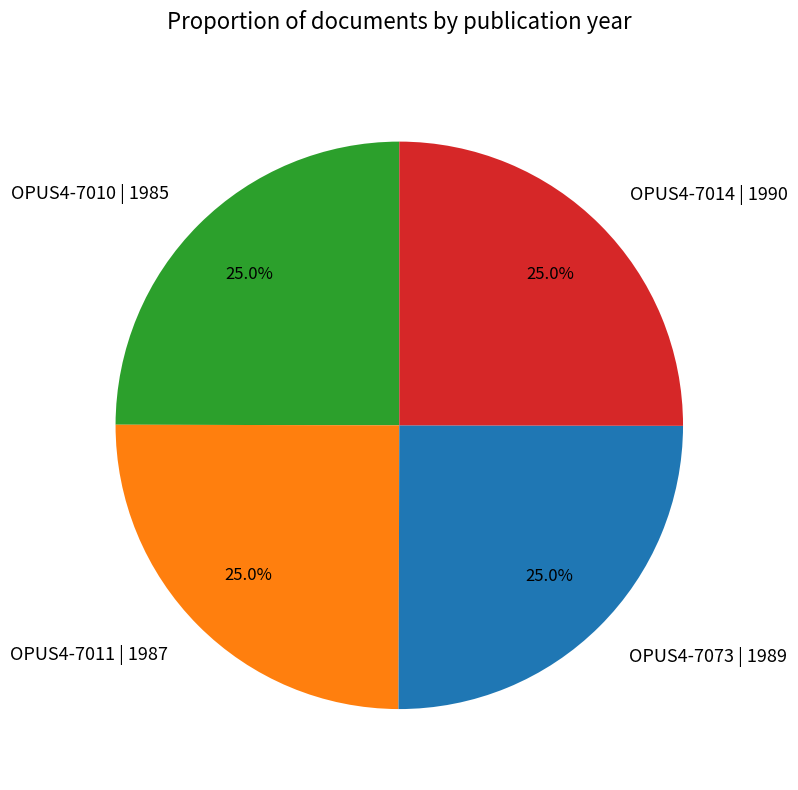

Approximately how many times larger is the value at OPUS4-7073 | 1989 compared to OPUS4-7011 | 1987?

1.0